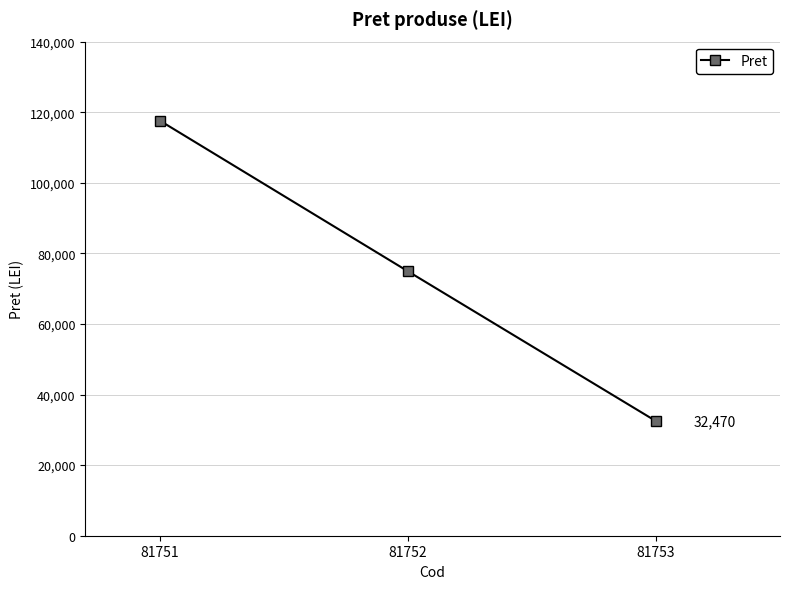

Rank the categories by value from lowest to highest.

81753, 81752, 81751